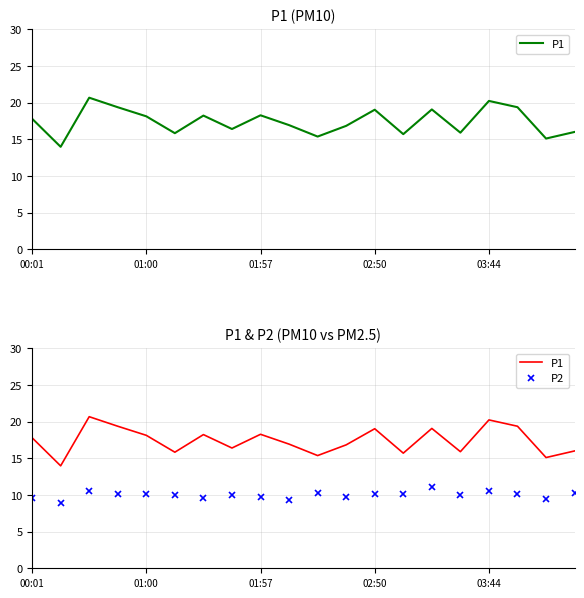

What is the difference between the maximum and minimum values in the P2 series?

2.2